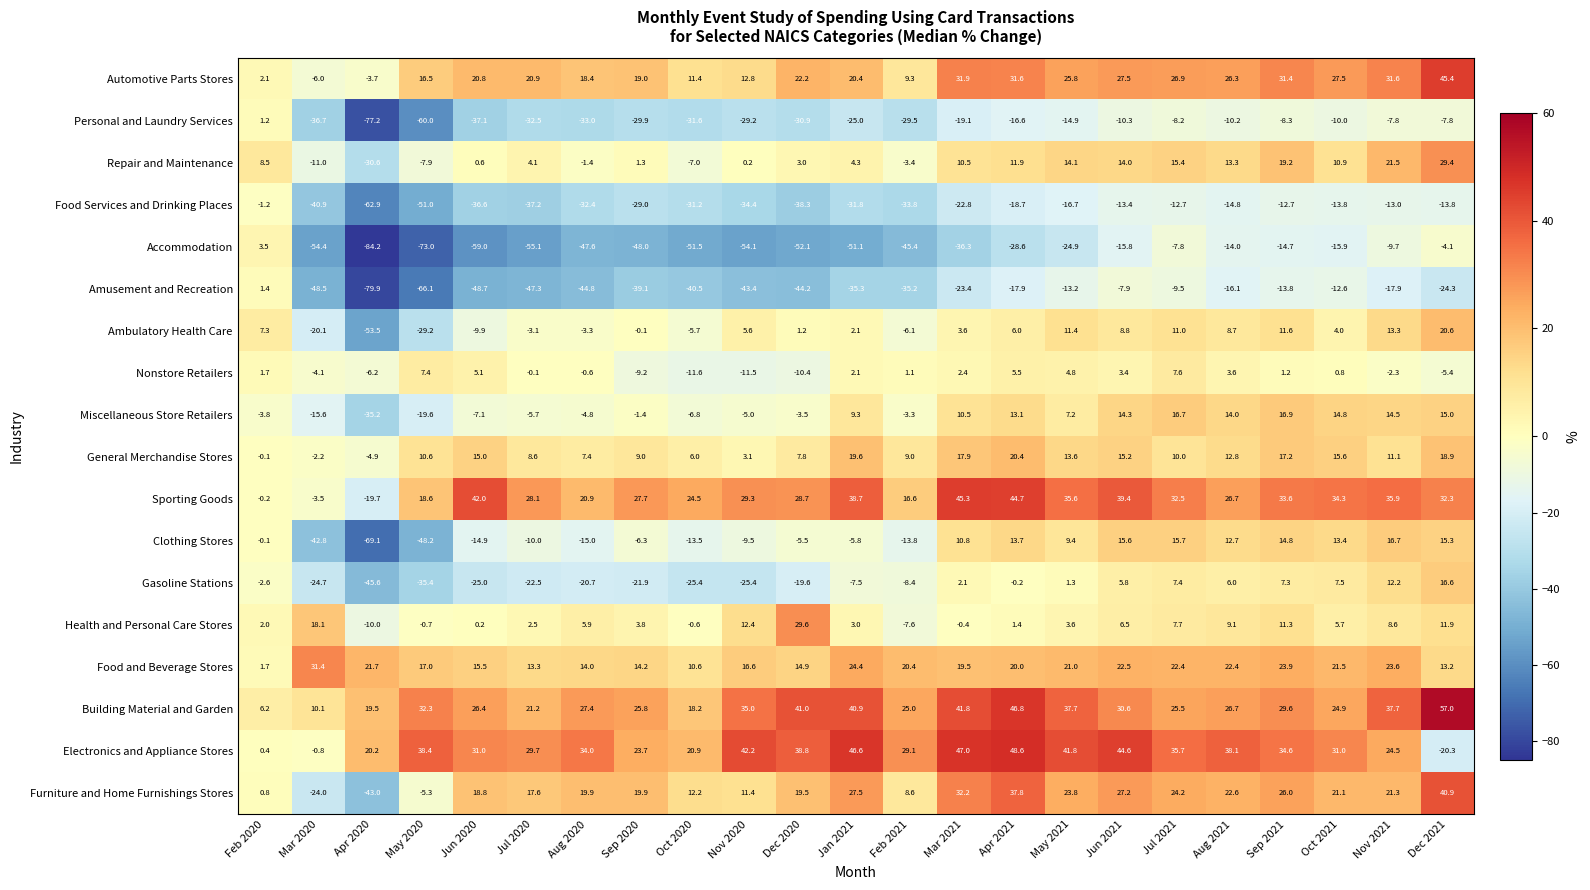

Rank the categories by Clothing Stores value from lowest to highest.

Apr 2020, May 2020, Mar 2020, Aug 2020, Jun 2020, Feb 2021, Oct 2020, Jul 2020, Nov 2020, Sep 2020, Jan 2021, Dec 2020, Feb 2020, May 2021, Mar 2021, Aug 2021, Oct 2021, Apr 2021, Sep 2021, Dec 2021, Jun 2021, Jul 2021, Nov 2021